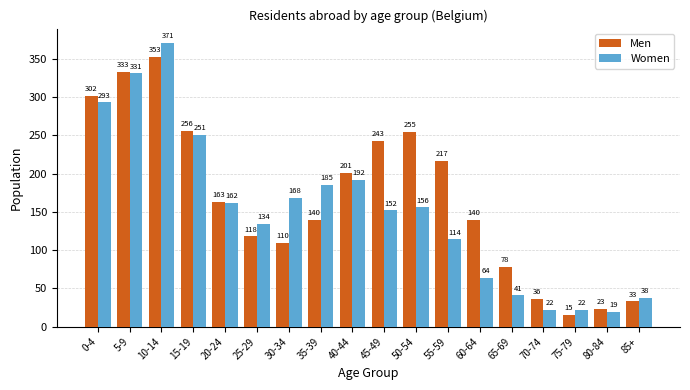

At which category is the sum across all series the highest?

10-14